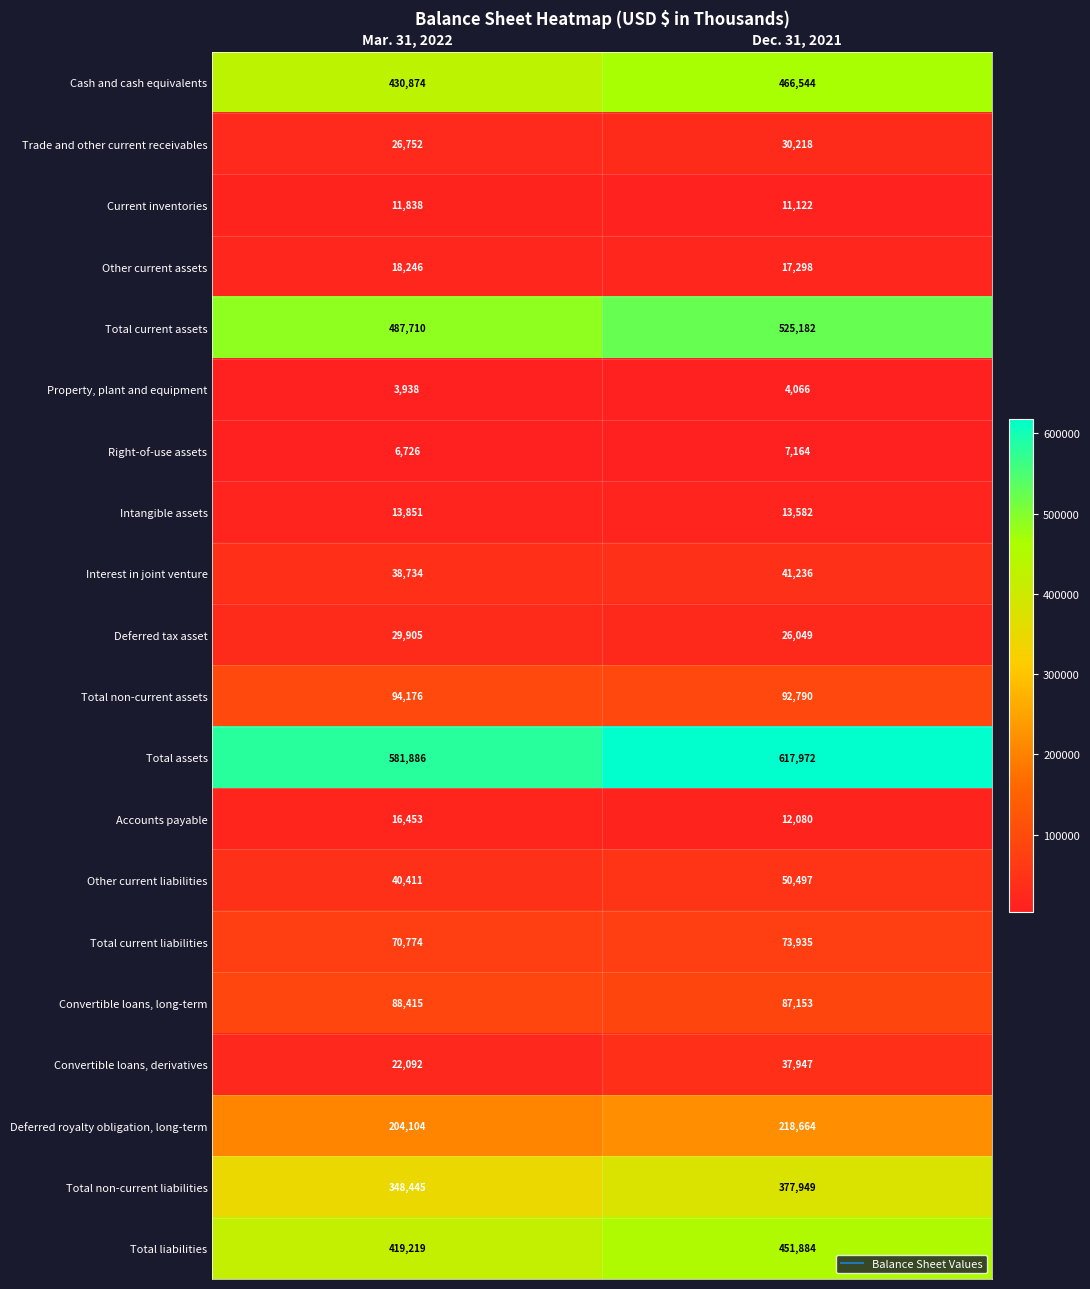

At which category is the sum across all series the highest?

Dec. 31, 2021